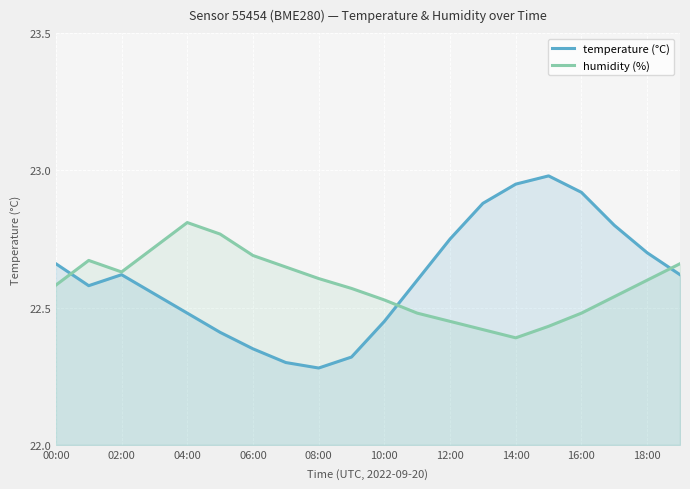

Which category has the highest value in the humidity (%) series?

04:00